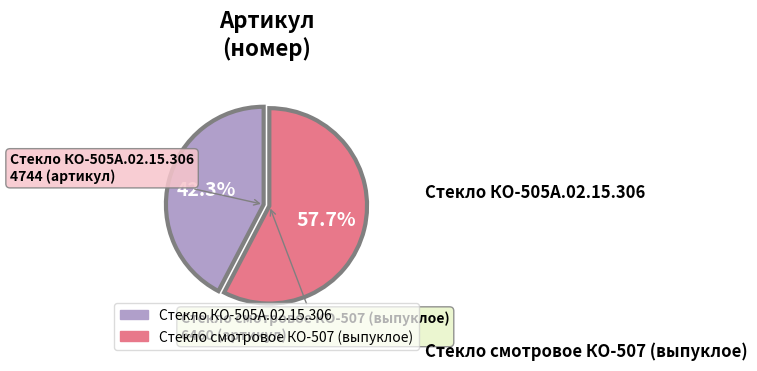

What percentage is the Стекло КО-505А.02.15.306 slice, to the nearest percent?

42%